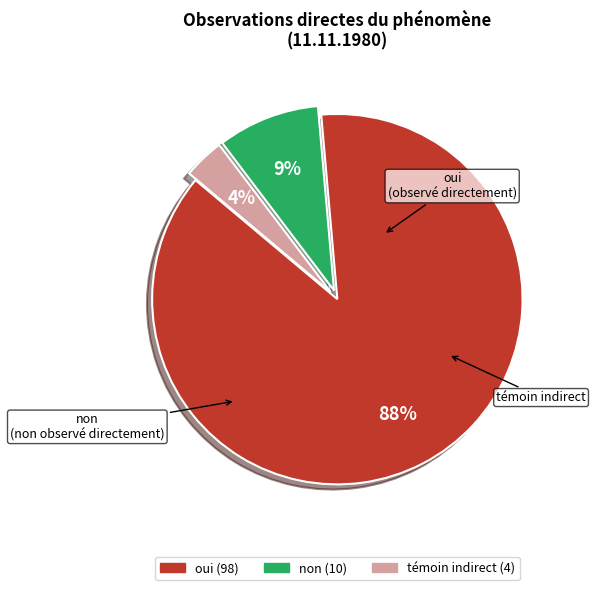

To the nearest percent, what is the combined percentage of oui and témoin indirect?

91%